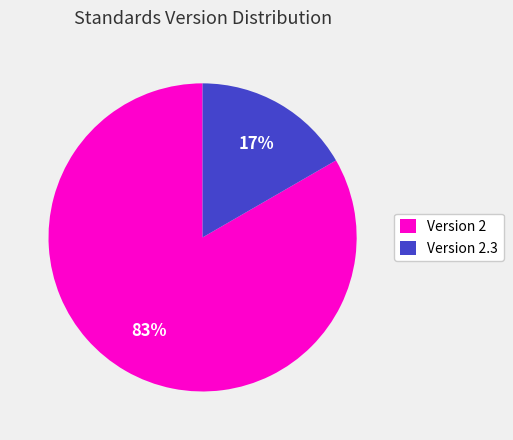

Which has a higher value, Version 2.3 or Version 2?

Version 2